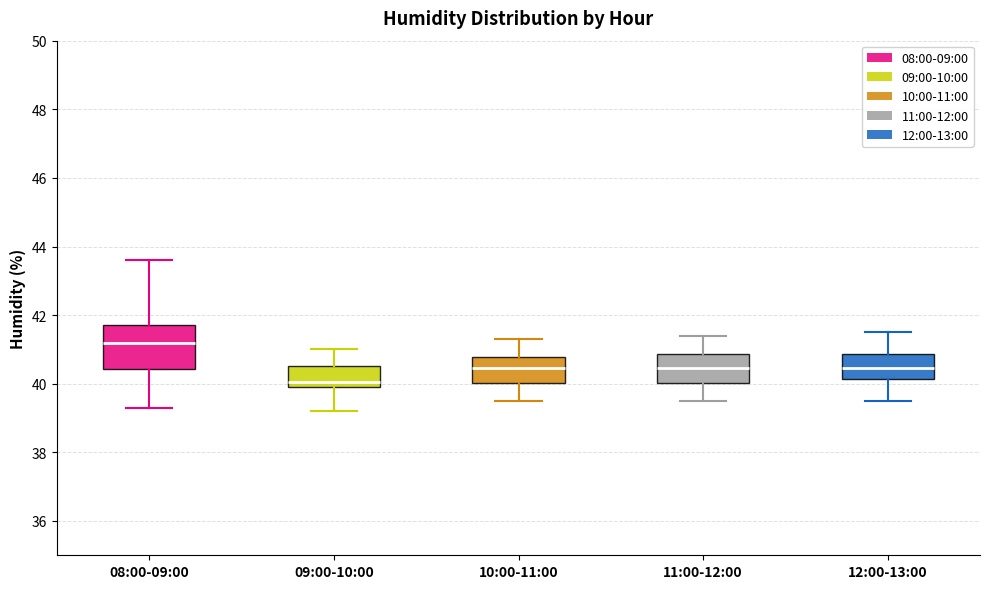

Which box is the tallest, from its lower edge to its upper edge?

08:00-09:00